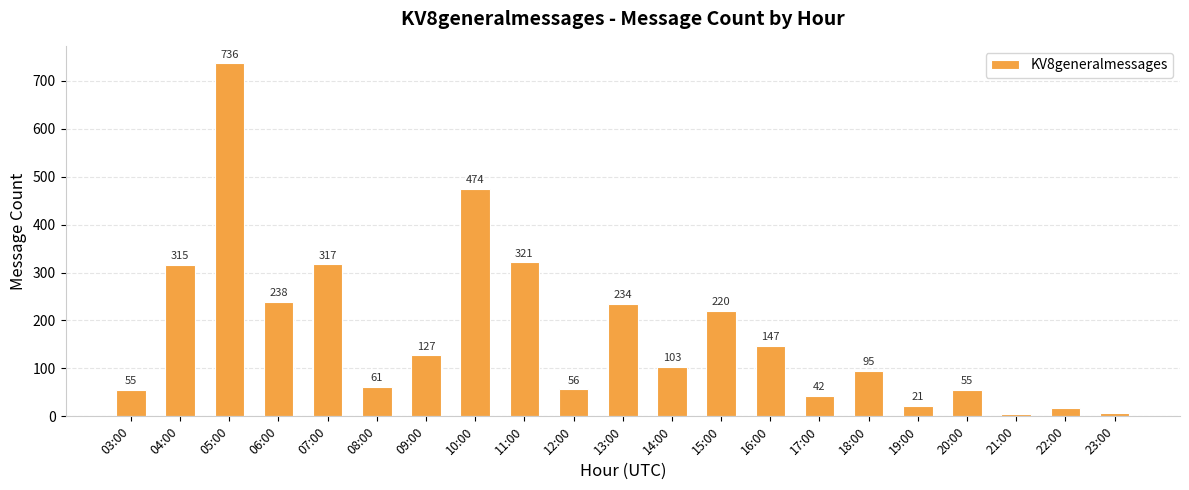

What is the ratio of the value at 06:00 to the value at 13:00?

1.0